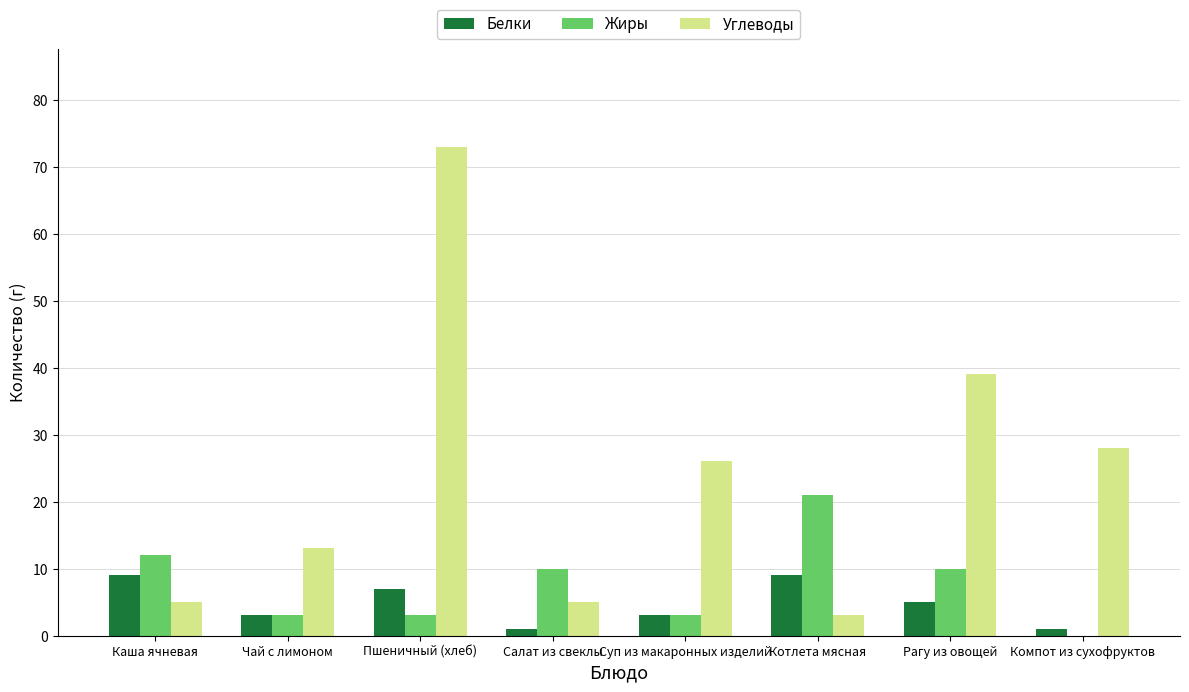

Between Чай с лимоном and Пшеничный (хлеб), which series saw the biggest shift?

Углеводы